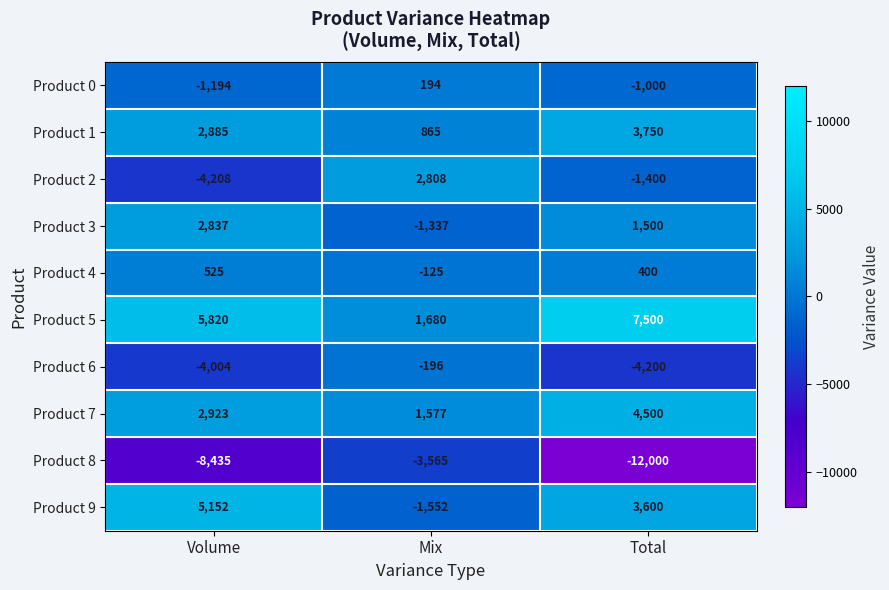

What is the smallest value displayed?

-12000